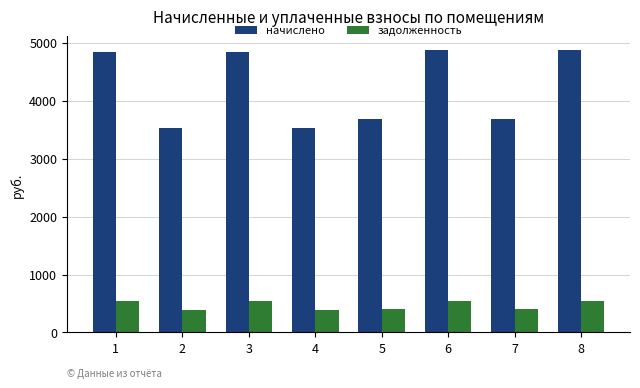

Which series has the widest spread of values?

начислено